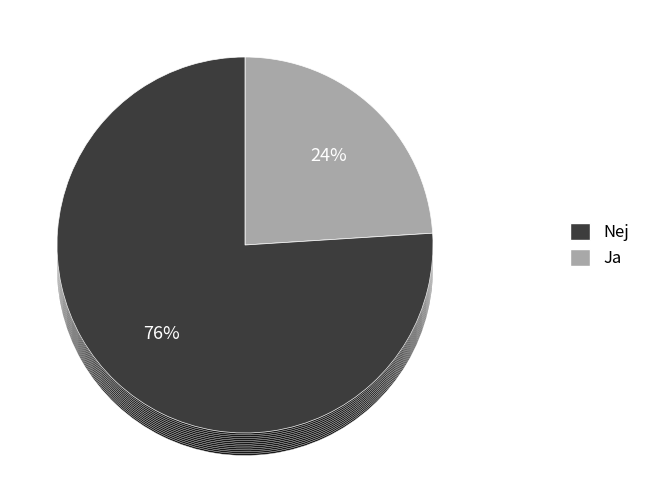

Combined, do Mænd and Kvinder account for over 50%?

Yes